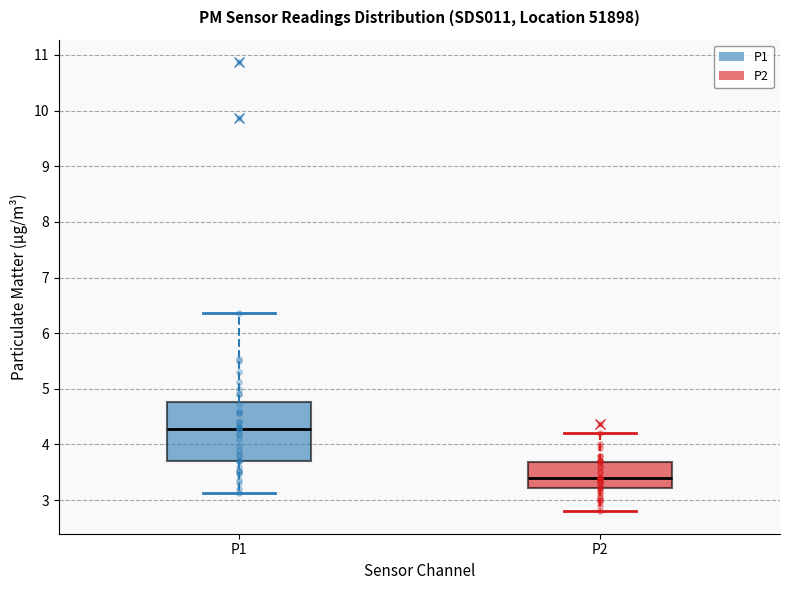

Reading left to right, read every box against the y-axis: the position of its median line, the range the box covers, and the ends of its whiskers. The values are not printed on the chart, so give them approximately, as read against the axis.

P1: median 4.3, box 3.7 to 4.8, whiskers 3.1 to 6.4
P2: median 3.4, box 3.2 to 3.7, whiskers 2.8 to 4.2